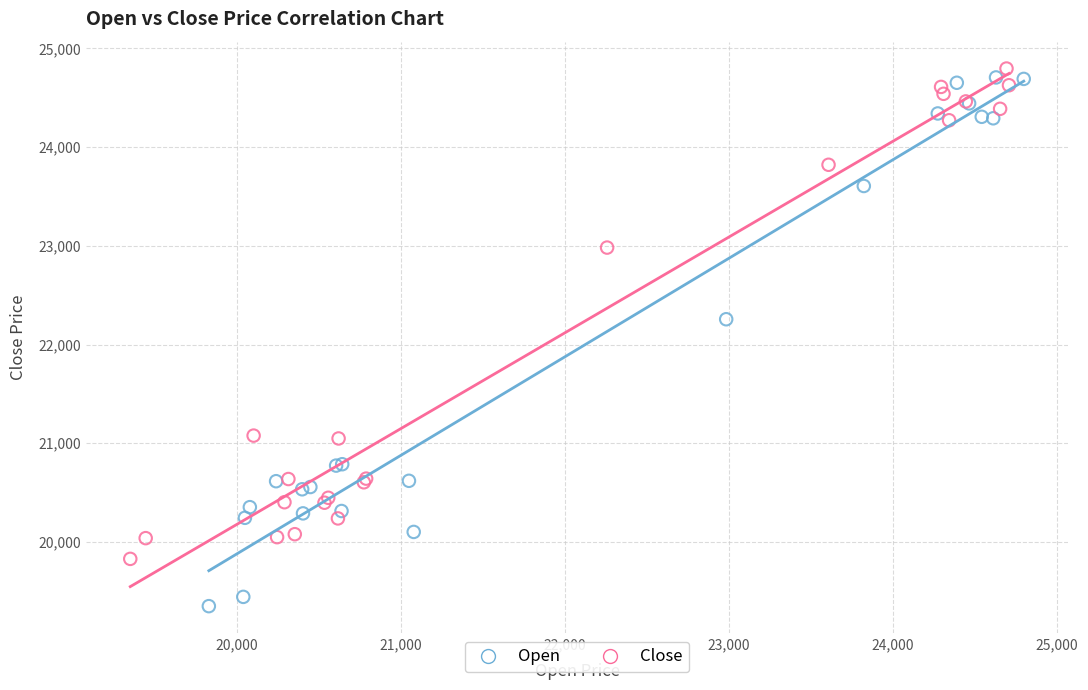

Which series has the widest spread of Y values?

Open